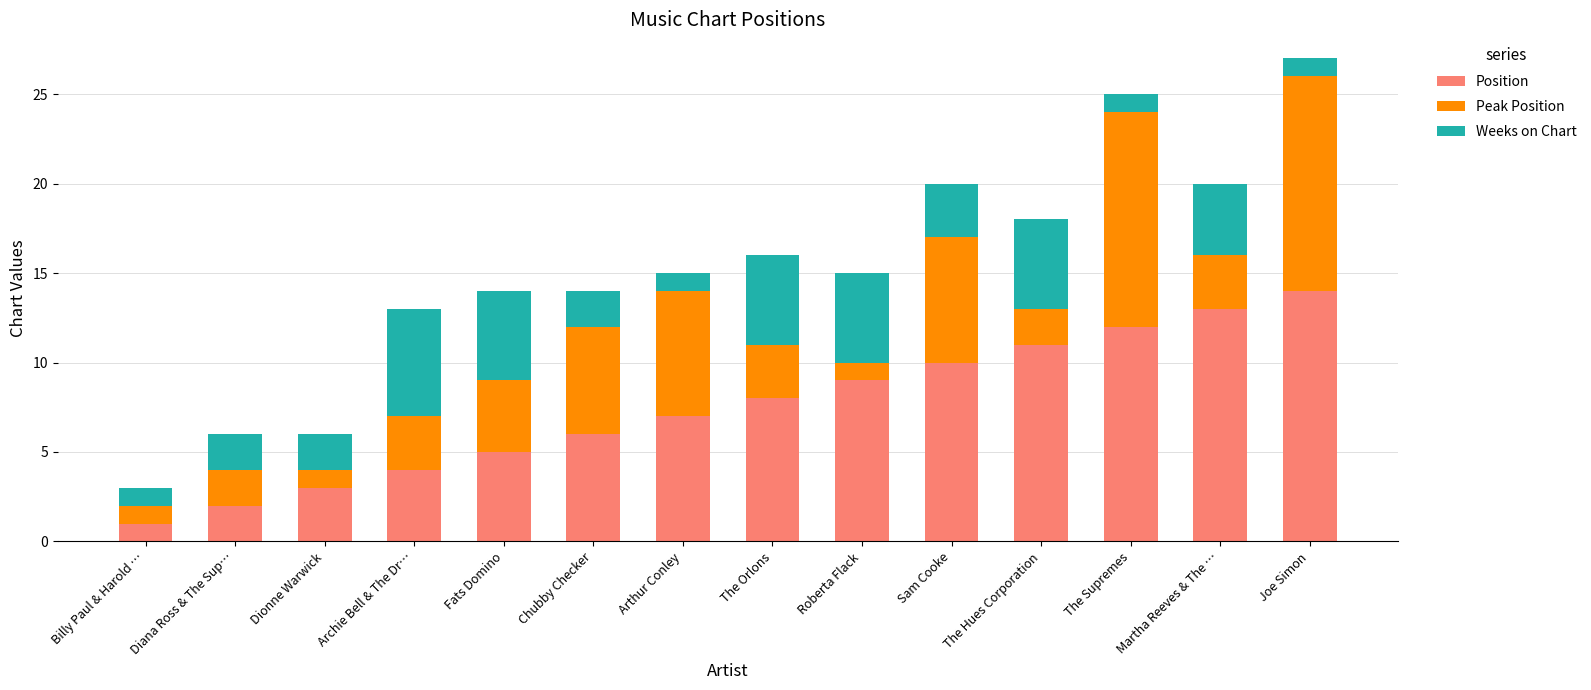

What is the total value across all series at Chubby Checker?

14